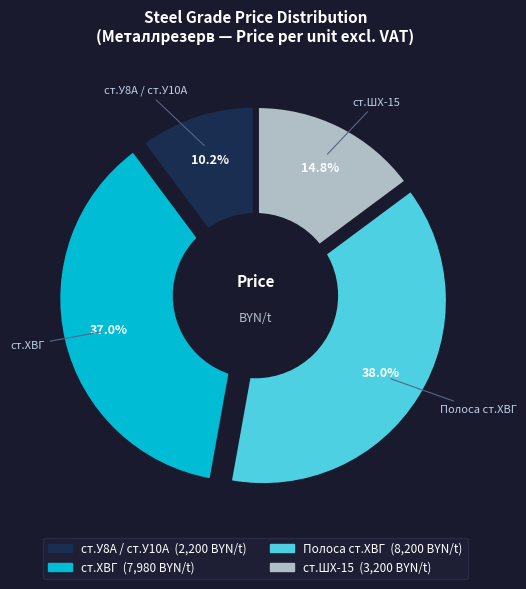

To the nearest percent, what is the difference between the largest and smallest slice percentages?

28%